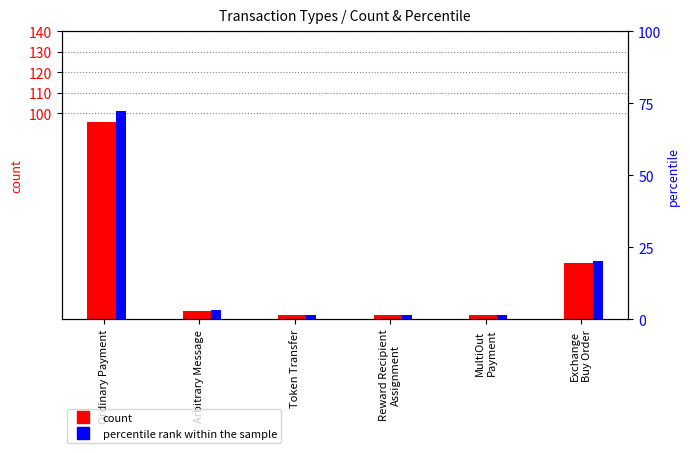

What is the label of the 4th bar from the right?

Token Transfer